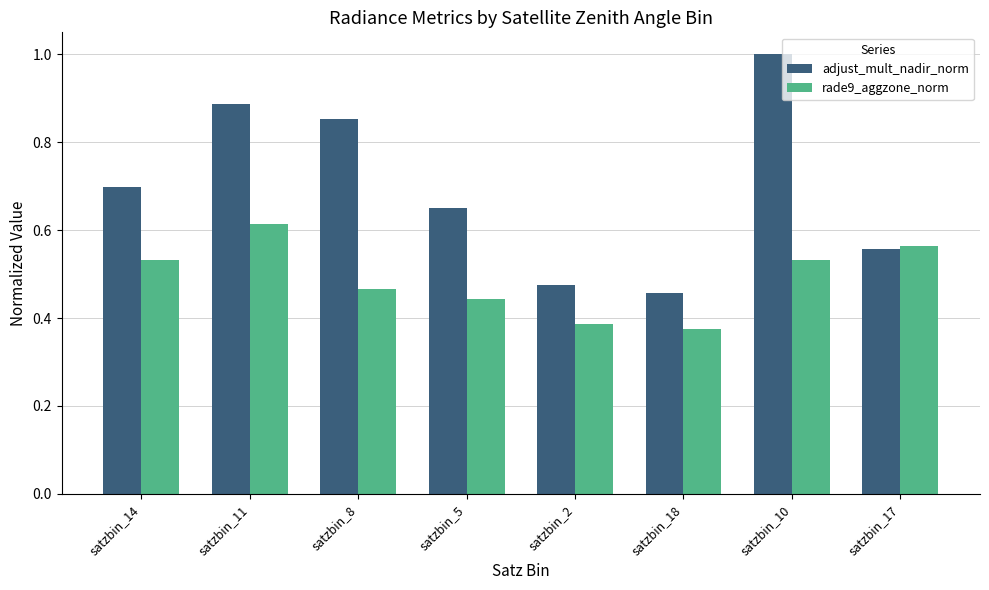

Which series has the largest range (max minus min)?

adjust_mult_nadir_norm